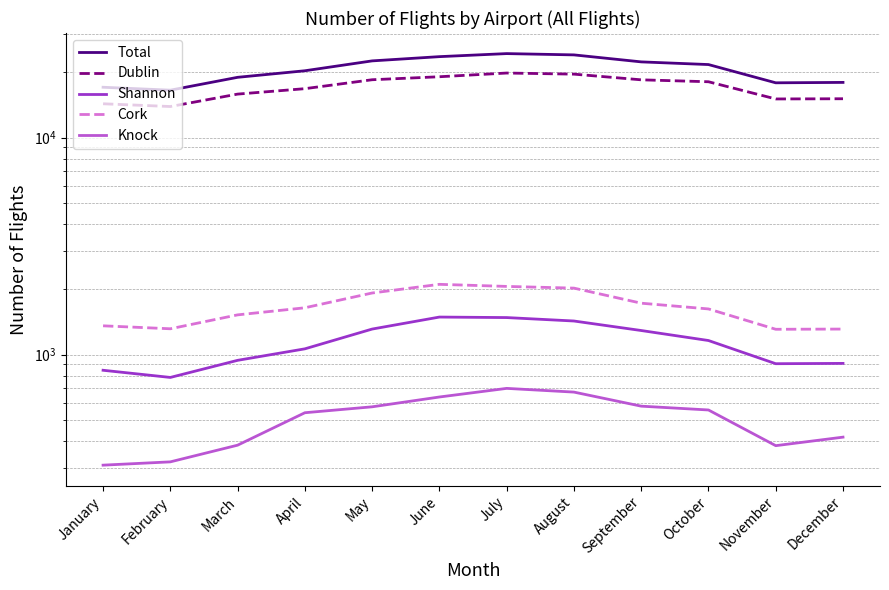

How many lines are shown in the chart?

5